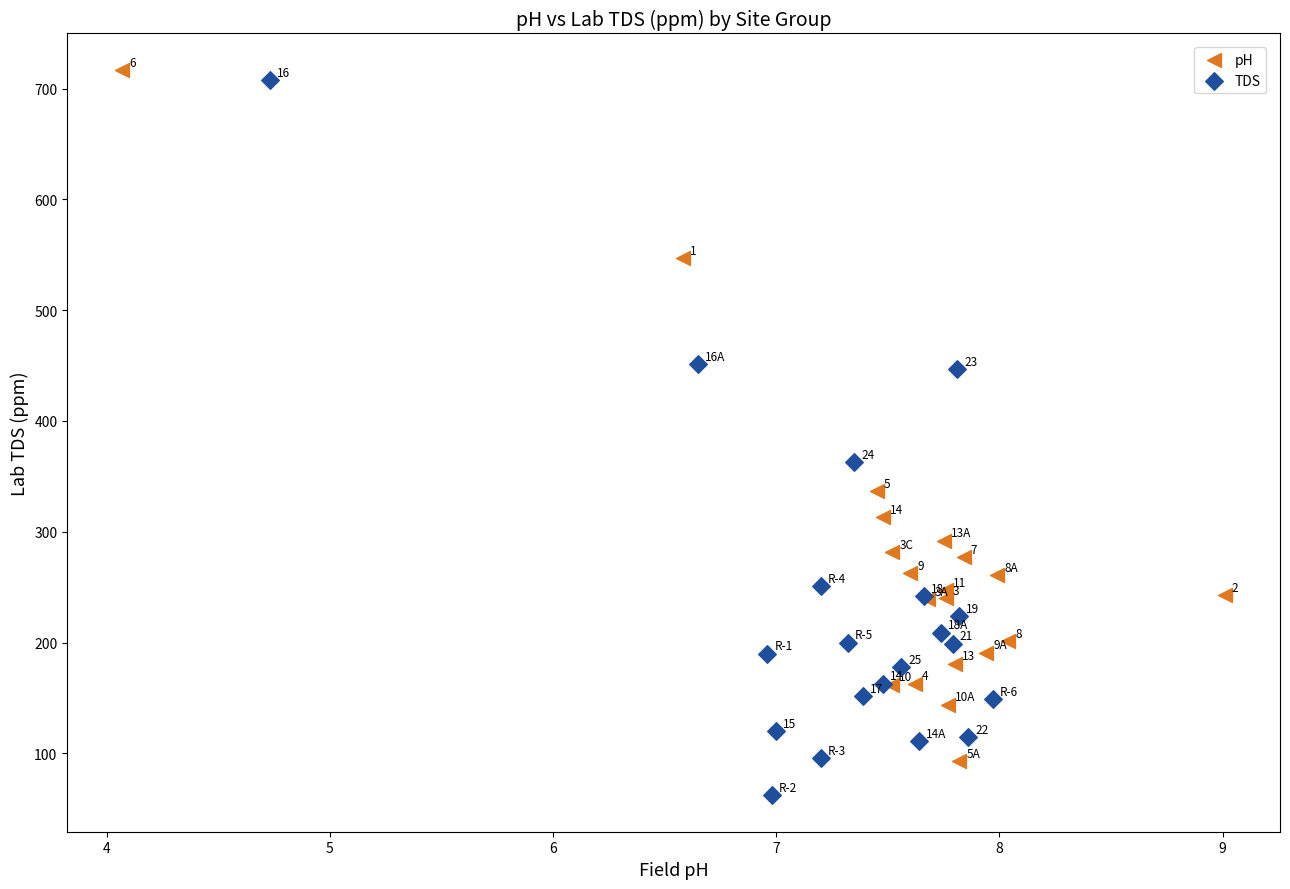

Which series reaches the minimum Y coordinate?

TDS